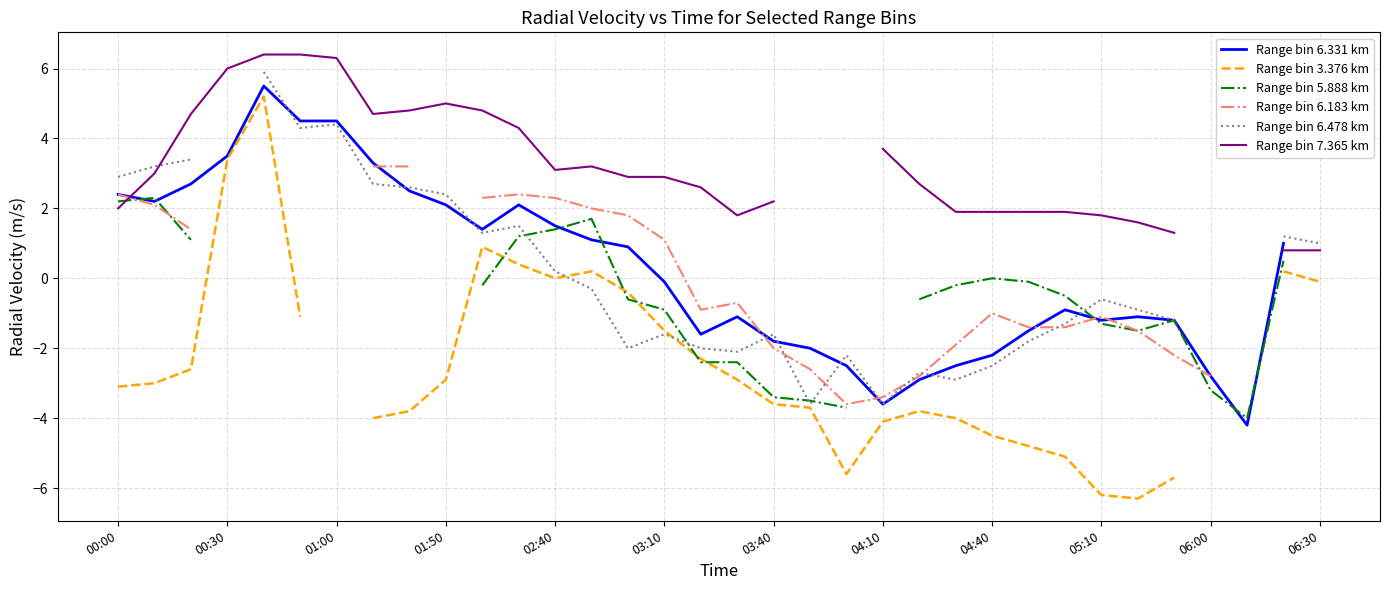

At how many categories does at least one series exceed 2?

20